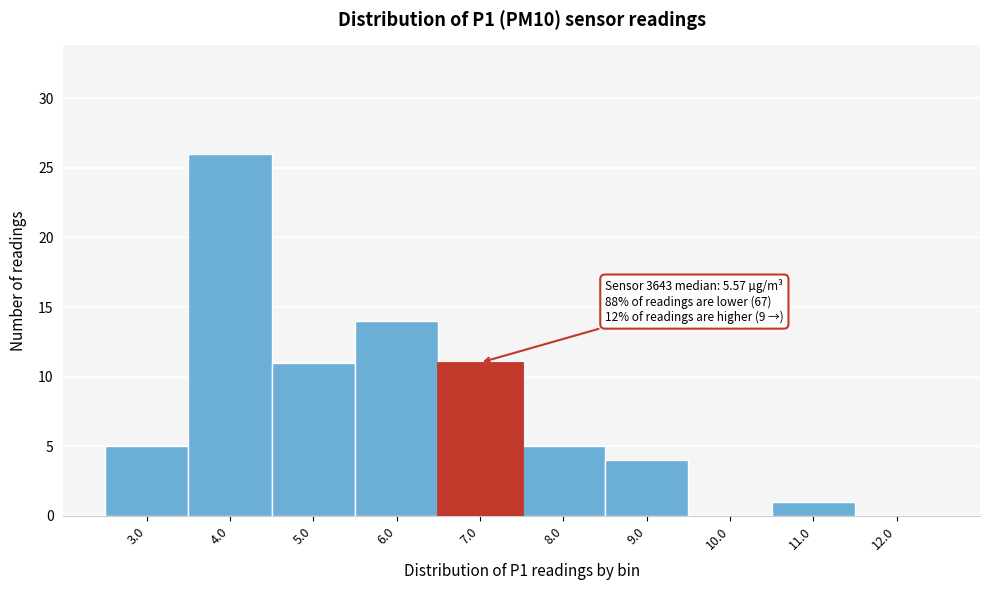

Reading right to left, list all the values displayed in this chart.

12.0=0	11.0=1	10.0=0	9.0=4	8.0=5	7.0=11	6.0=14	5.0=11	4.0=26	3.0=5